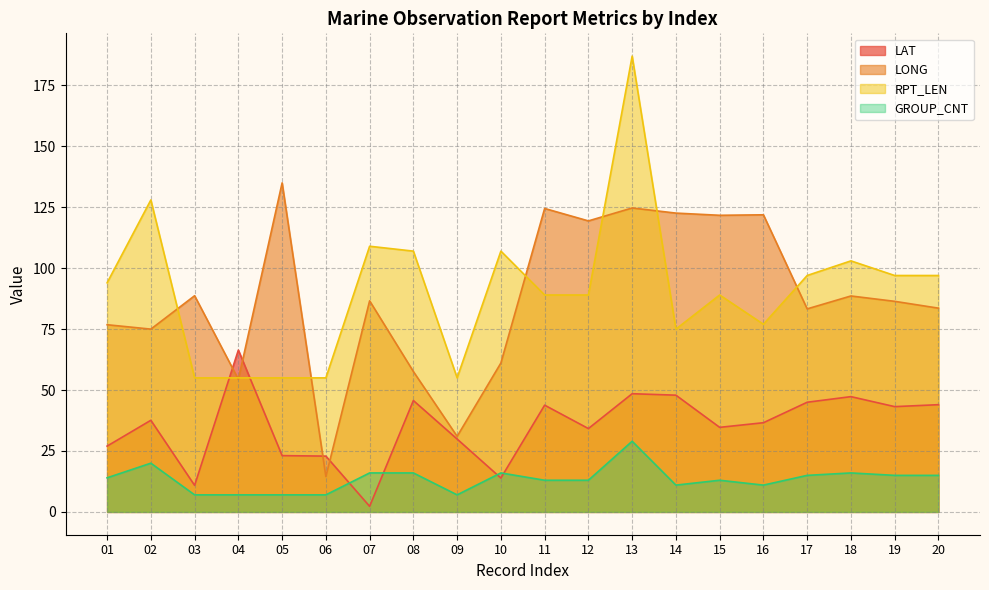

True or false: RPT_LEN and GROUP_CNT cross at least once.

False